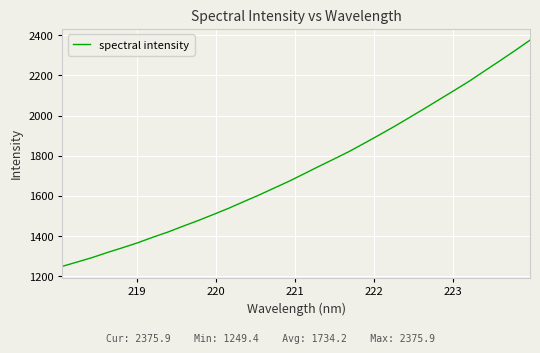

What is the minimum value shown in the chart?

1249.4